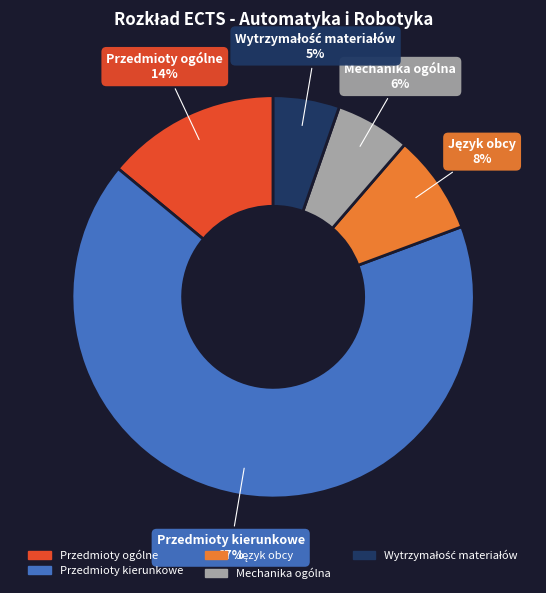

What is the largest slice in the pie chart?

Przedmioty kierunkowe